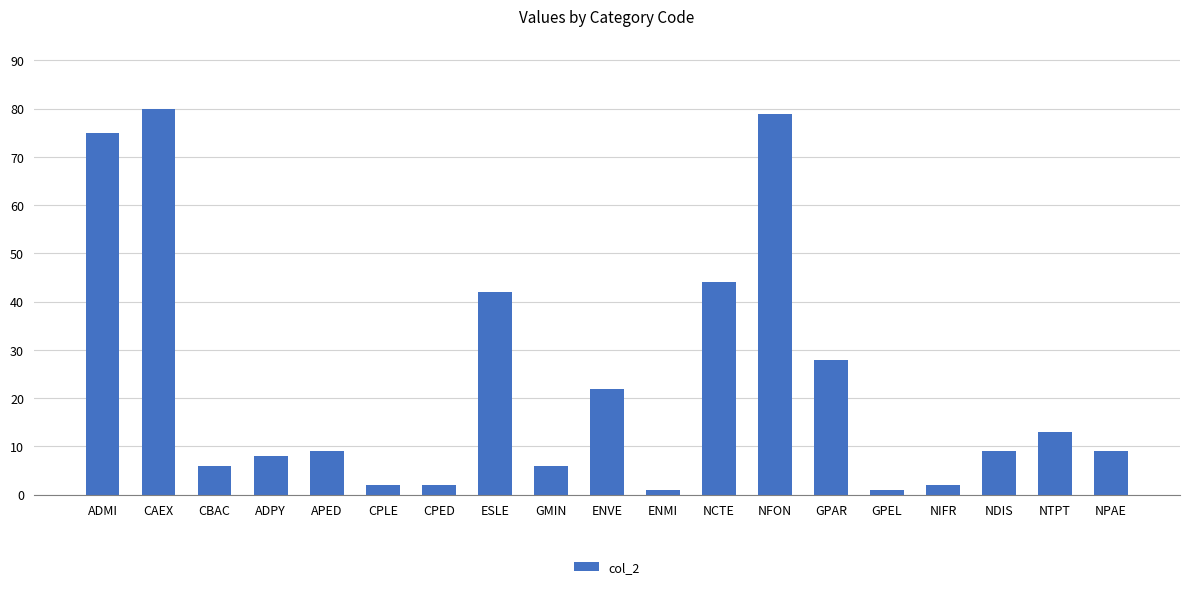

Reading left to right, transcribe all the data shown in this chart.

75	80	6	8	9	2	2	42	6	22	1	44	79	28	1	2	9	13	9